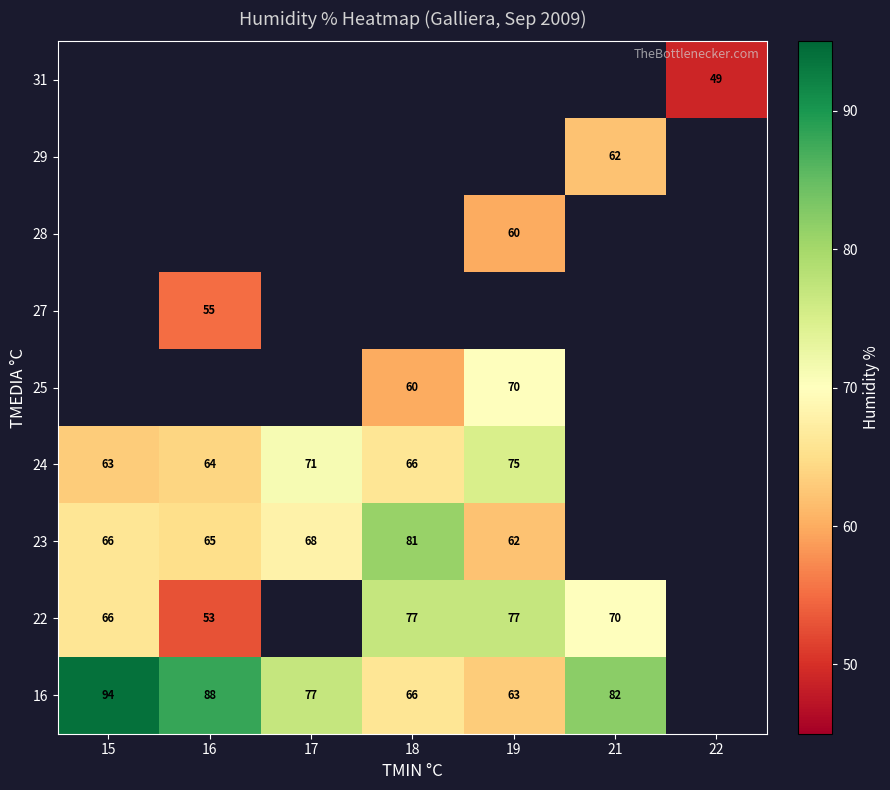

Between 16 and 19, which is larger?

16